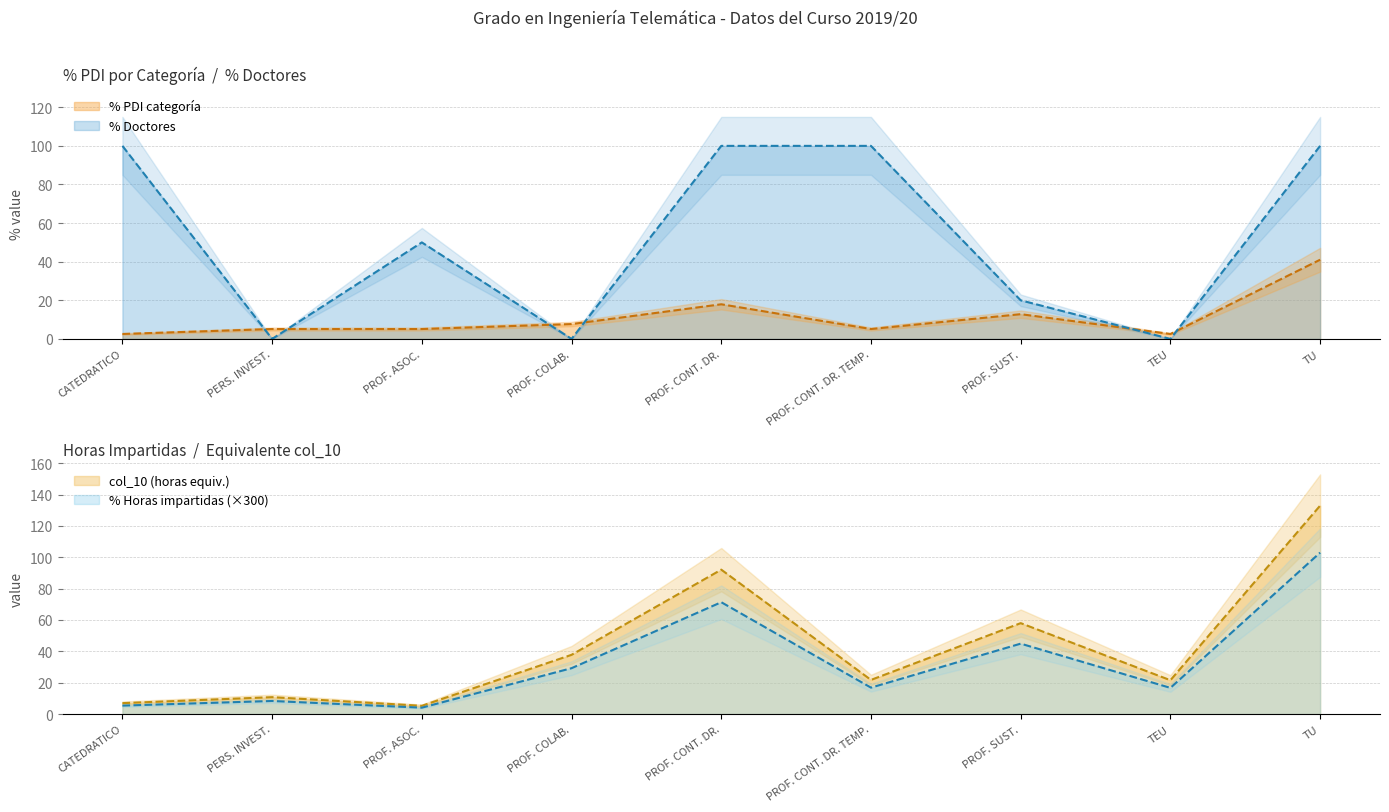

Between TEU and PROF. SUST., which is larger?

PROF. SUST.